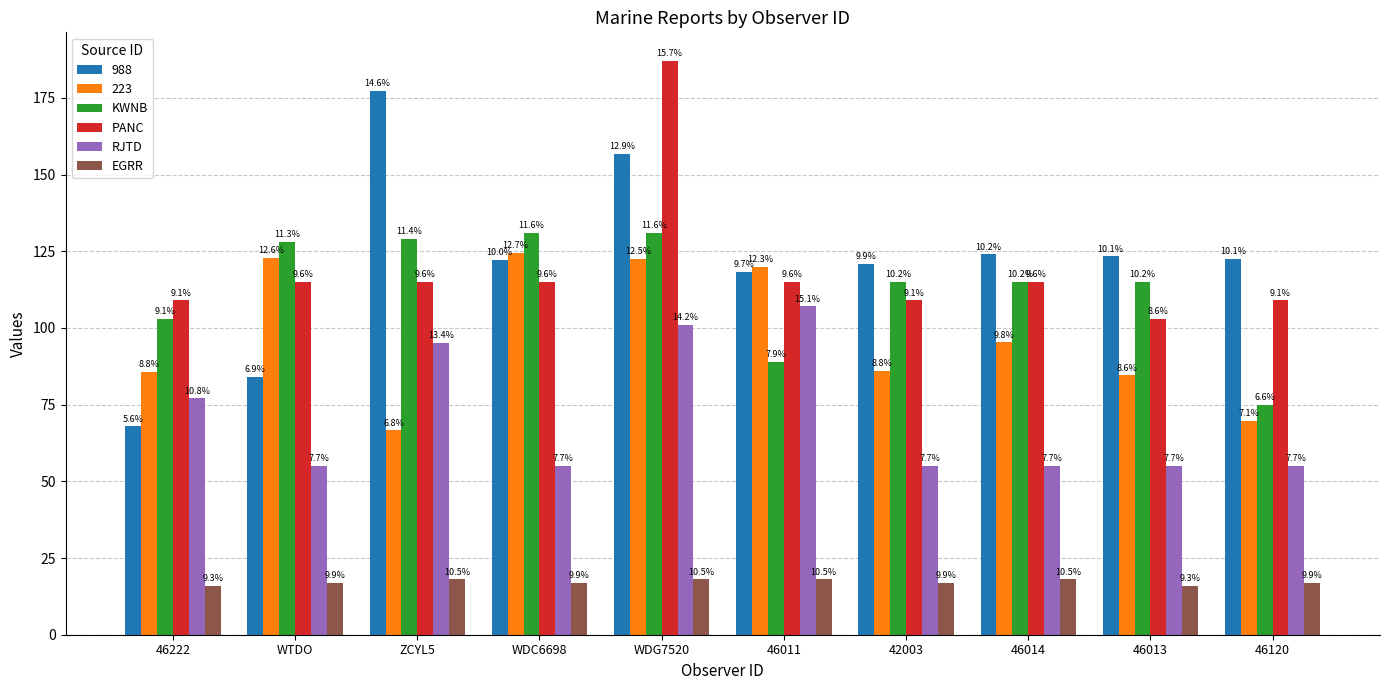

Is it true that RJTD equals 26 at 46013?

False